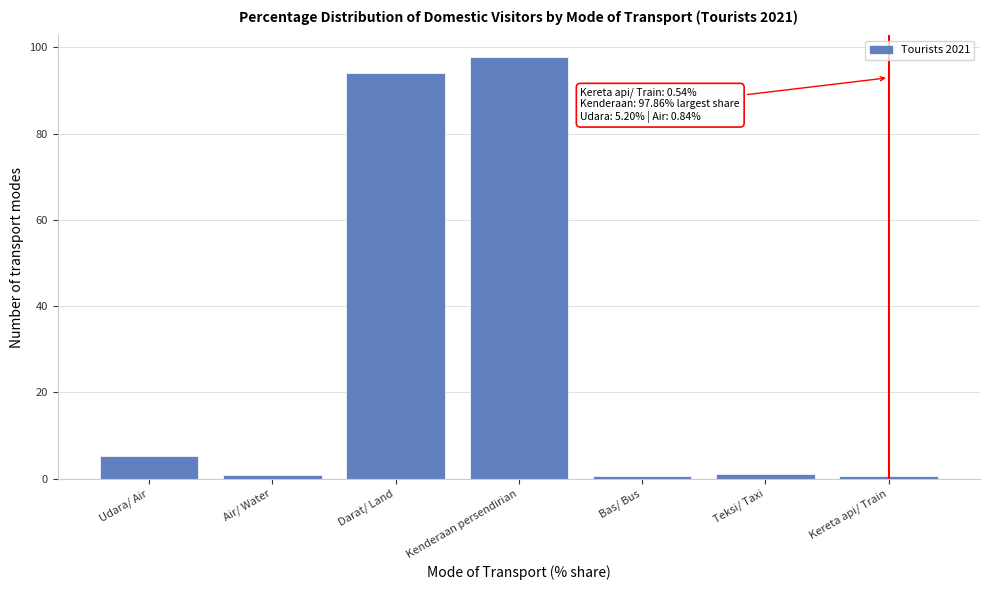

What is the label of the 7th bar from the right?

Udara/ Air